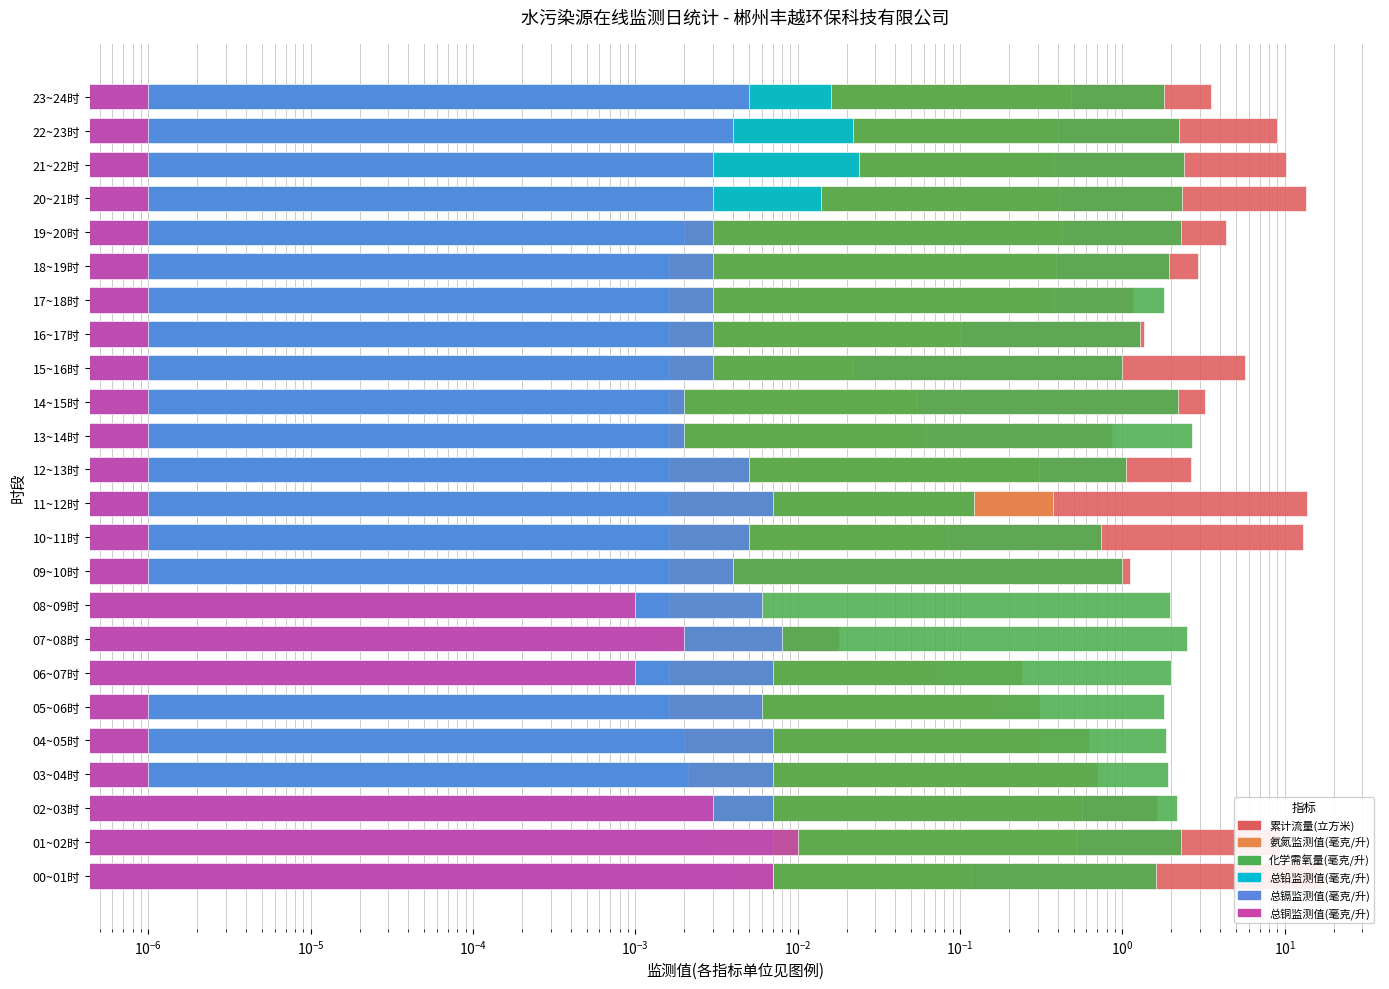

What are all the series names shown in the legend?

累计流量(立方米), 氨氮监测值(毫克/升), 化学需氧量(毫克/升), 总铅监测值(毫克/升), 总镉监测值(毫克/升), 总铜监测值(毫克/升)